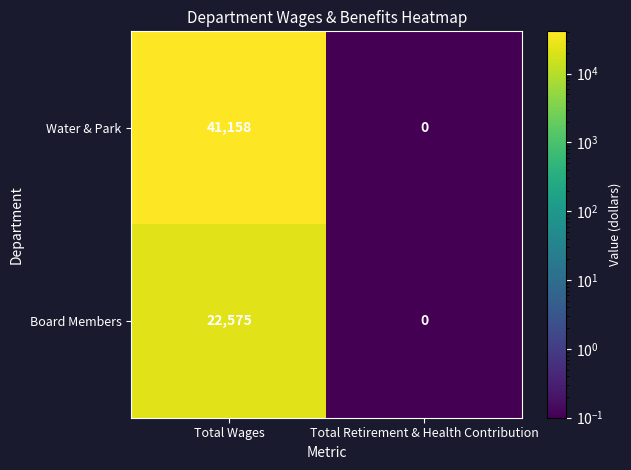

List the series in order of their peak value, lowest first.

Board Members, Water & Park